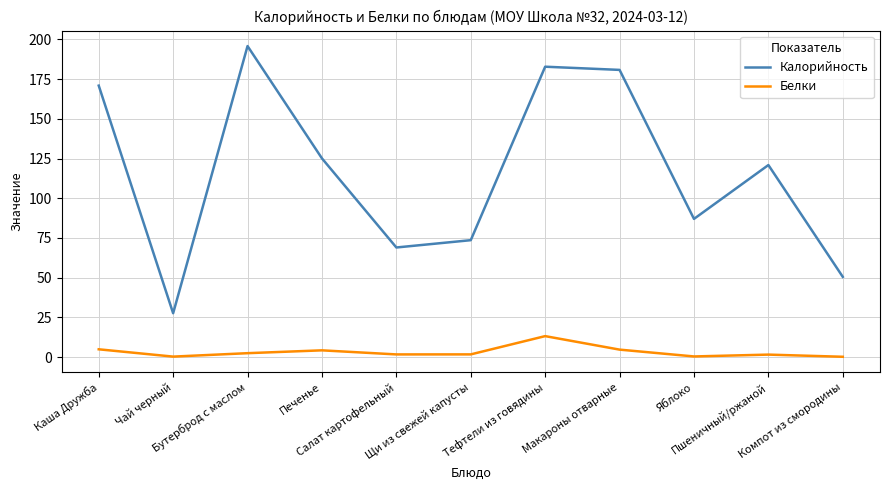

What is the difference between the second highest and second lowest values in the Белки series?

4.6